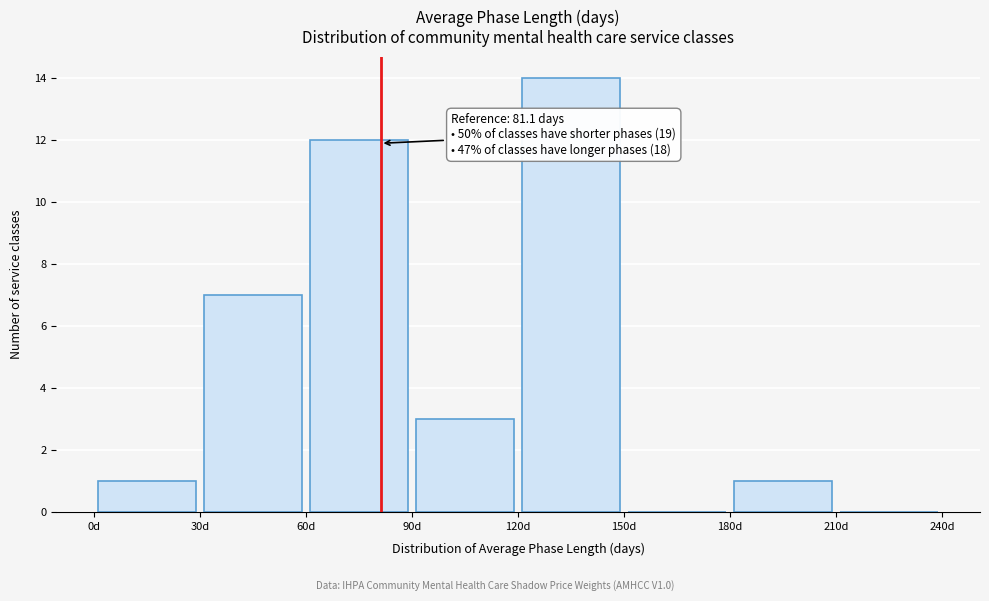

Over which range of the x-axis is the bar tallest?

120 to 150